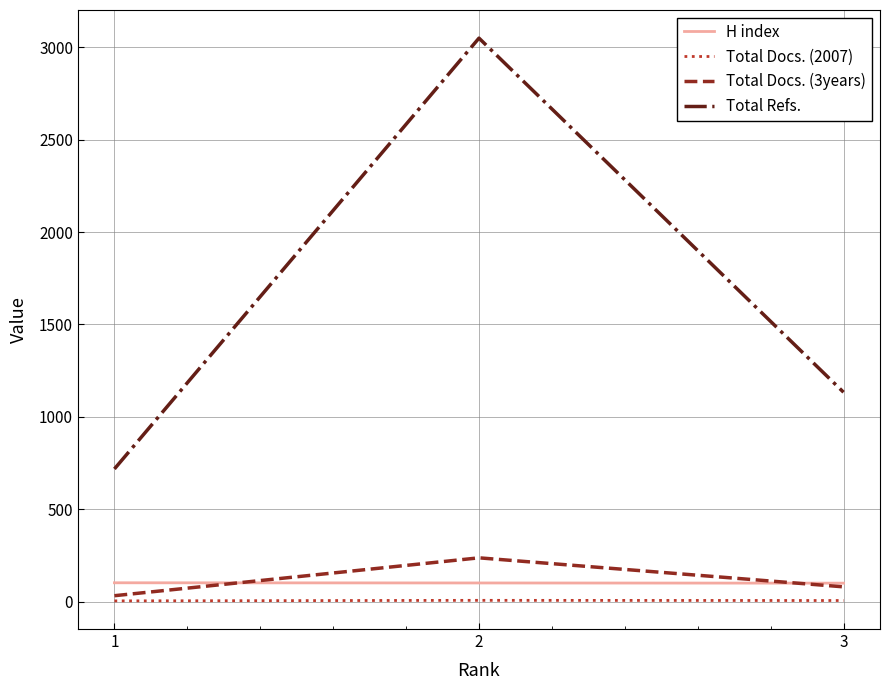

How many lines are shown in the chart?

4